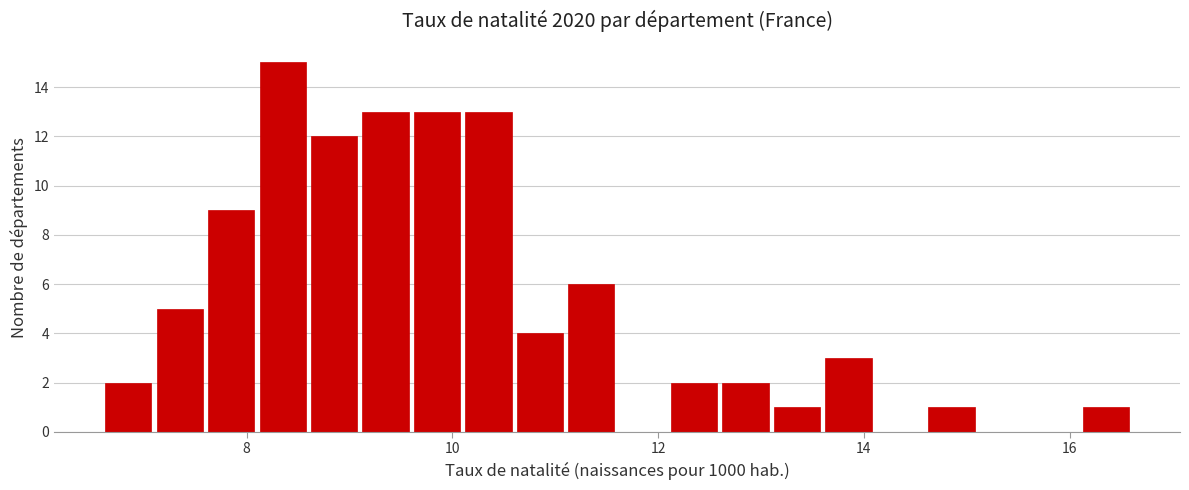

Read against the x-axis, roughly where is the centre of the tallest bar?

8.4